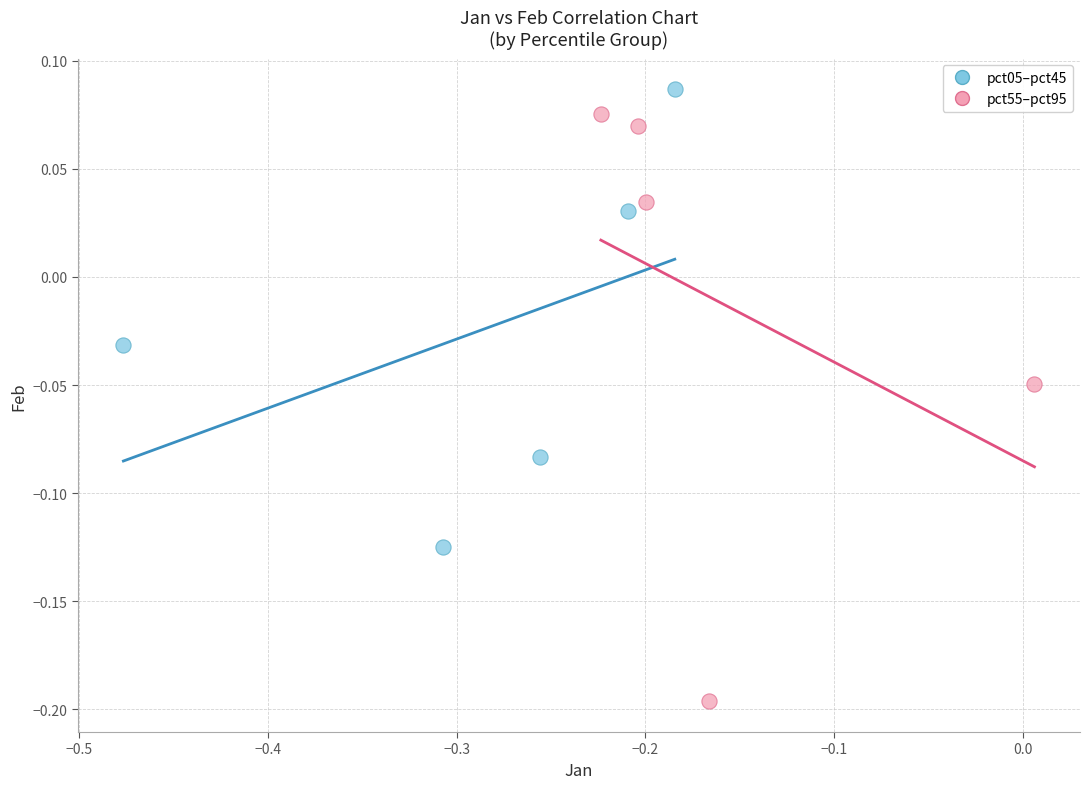

Which series has the largest Y range (max minus min)?

pct55–pct95